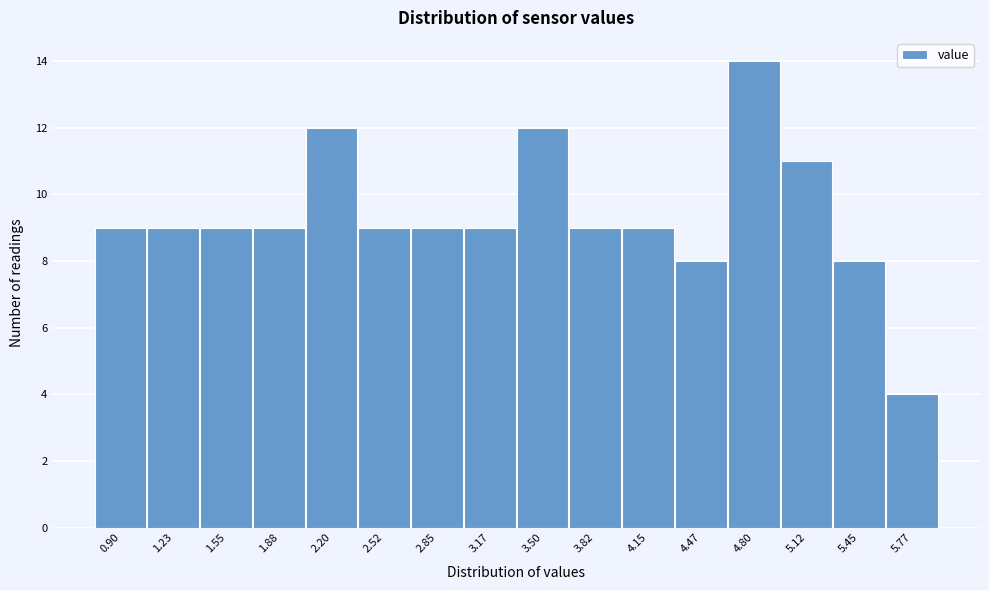

Reading left to right, list all the values displayed in this chart.

0.90=9	1.23=9	1.55=9	1.88=9	2.20=12	2.52=9	2.85=9	3.17=9	3.50=12	3.82=9	4.15=9	4.47=8	4.80=14	5.12=11	5.45=8	5.77=4